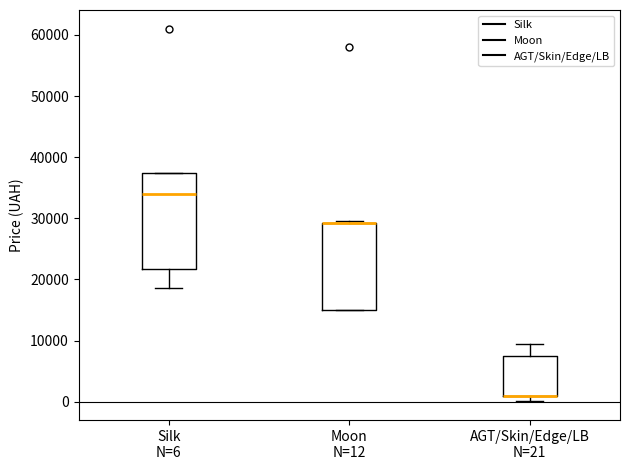

Which box is the tallest, from its lower edge to its upper edge?

Silk N=6